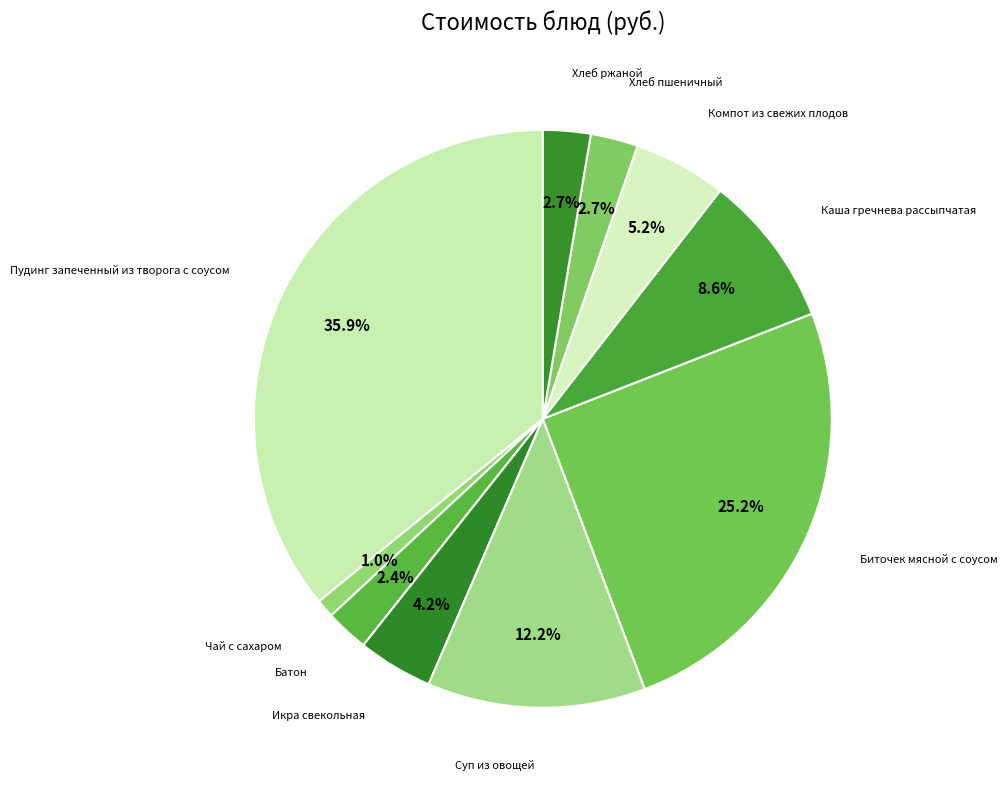

Approximately how many times larger is the value at Компот из свежих плодов compared to Пудинг запеченный из творога с соусом?

0.1